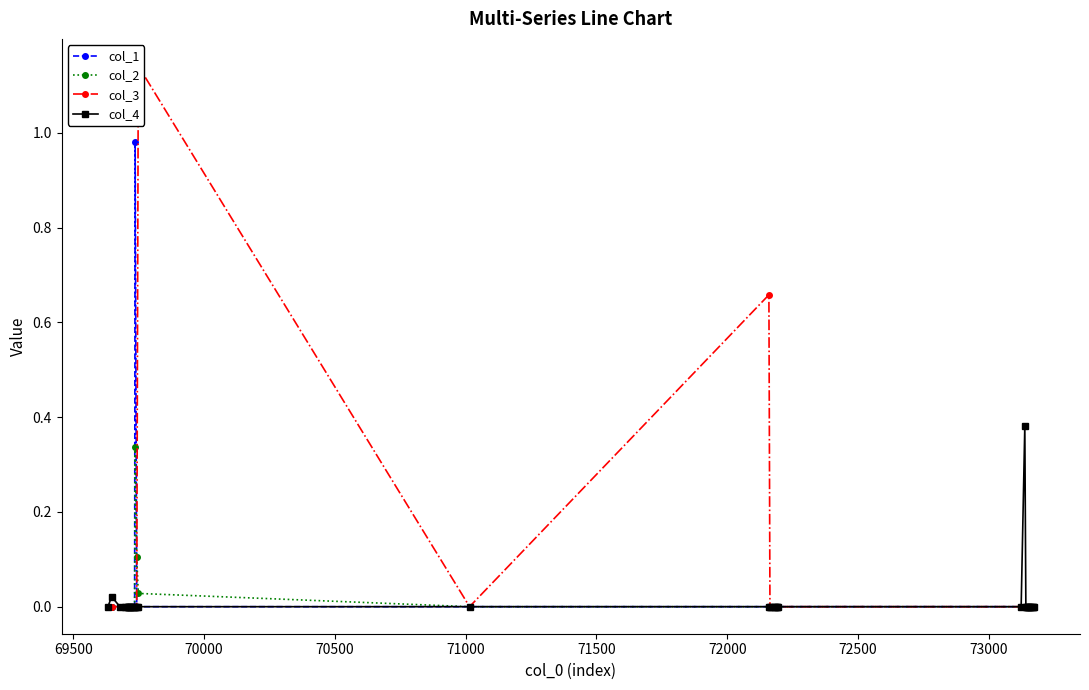

True or false: col_2 has a value of 0.0 at 69500.

True